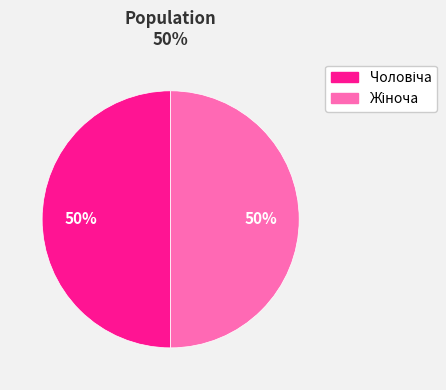

Between Жіноча and Чоловіча, which is larger?

Жіноча